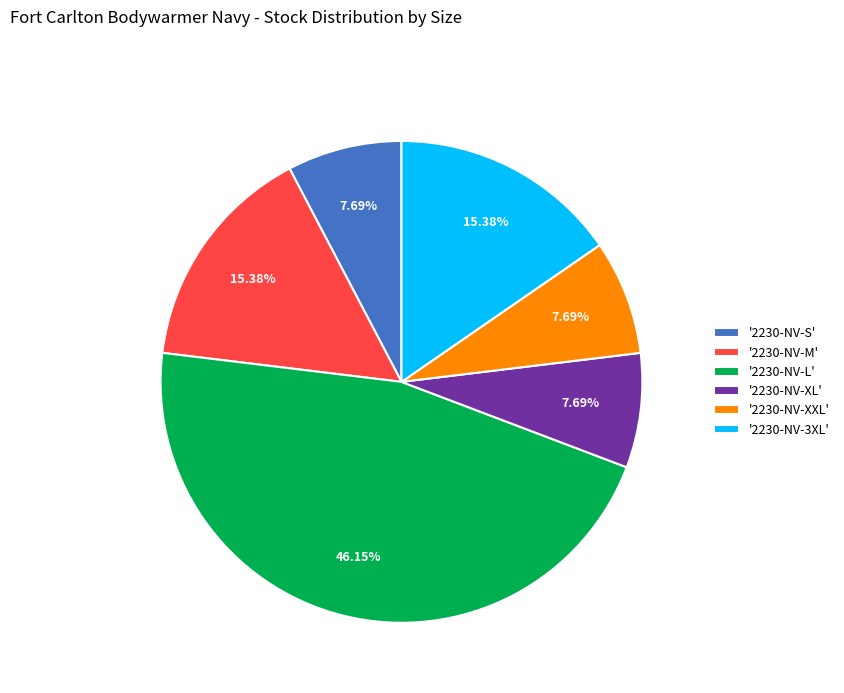

Do '2230-NV-M' and '2230-NV-L' together represent more than half of the pie?

Yes